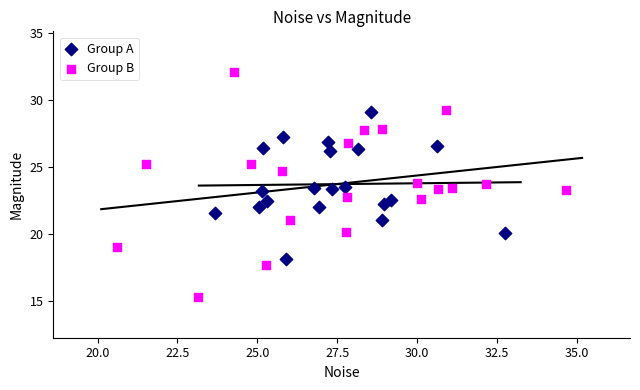

Which series contains the highest Y value?

Group B